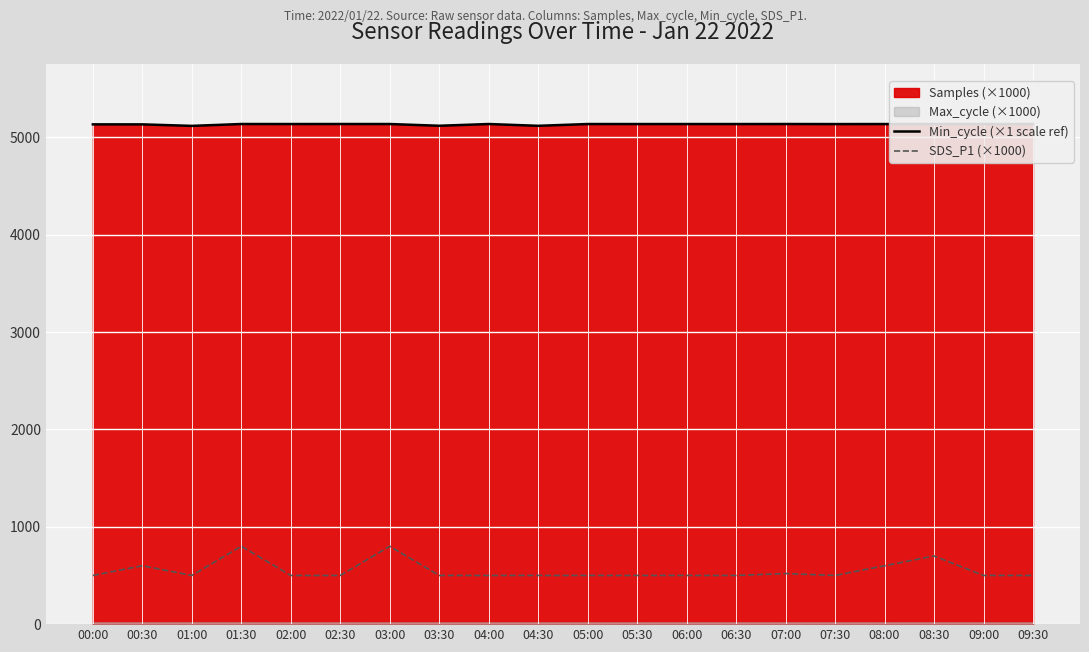

True or false: Min_cycle (×1 scale ref) and SDS_P1 (×1000) cross at least once.

False